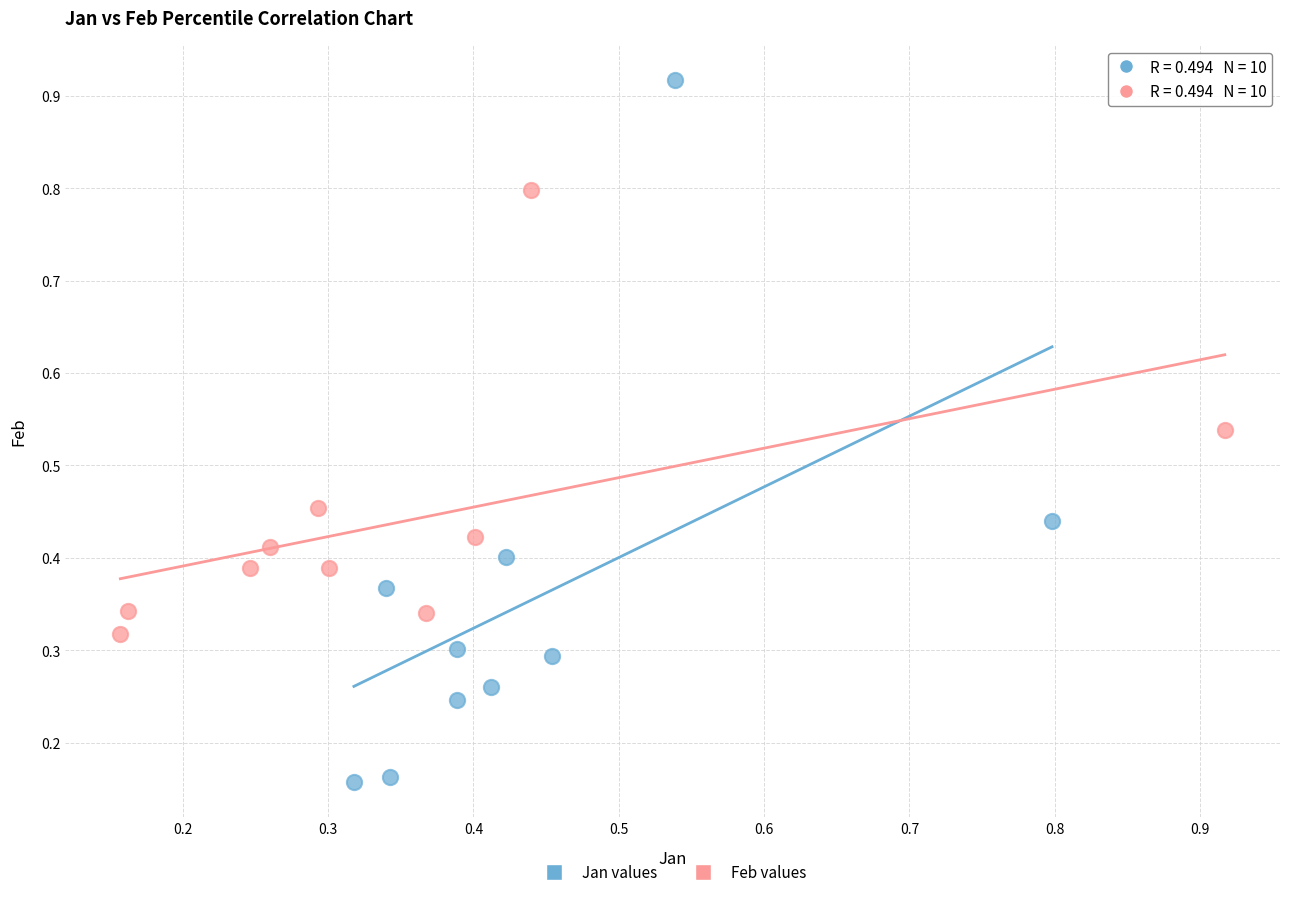

Which series contains the highest Y value?

Jan values